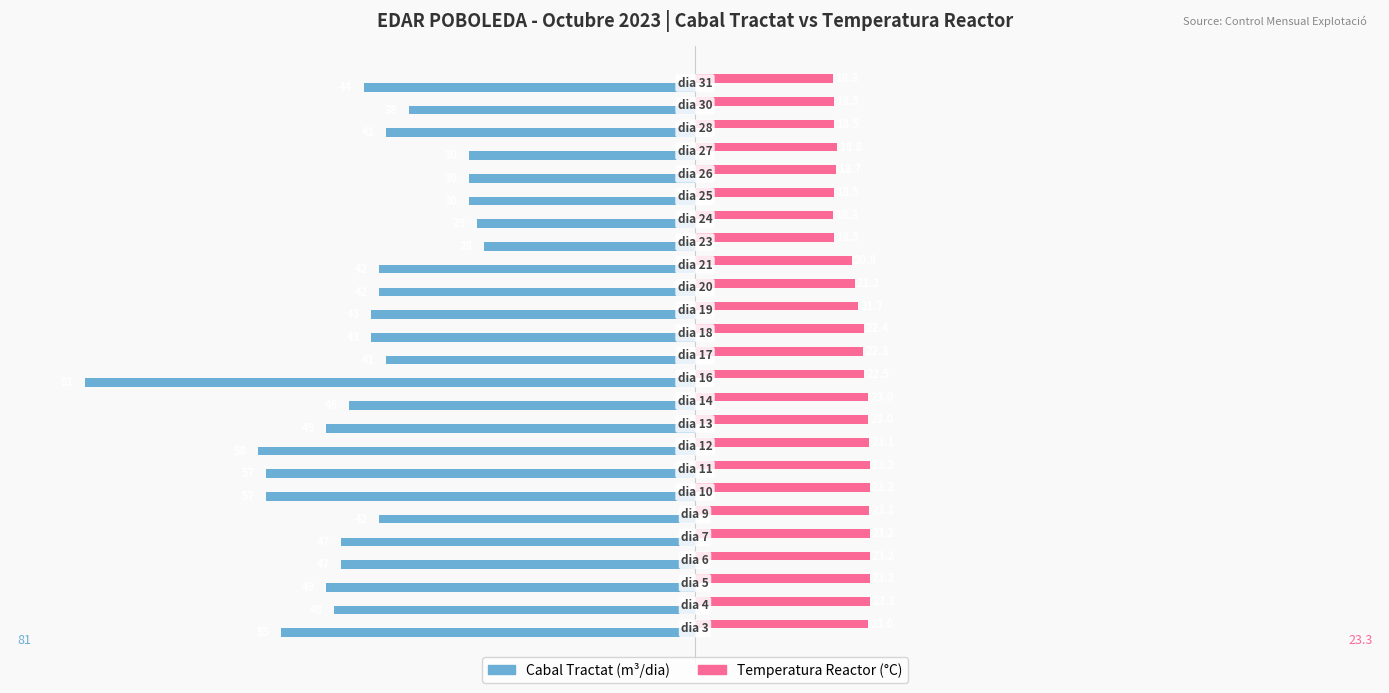

Rank the series by their maximum value, from highest to lowest.

Temperatura Reactor (°C), Cabal Tractat (m³/dia)